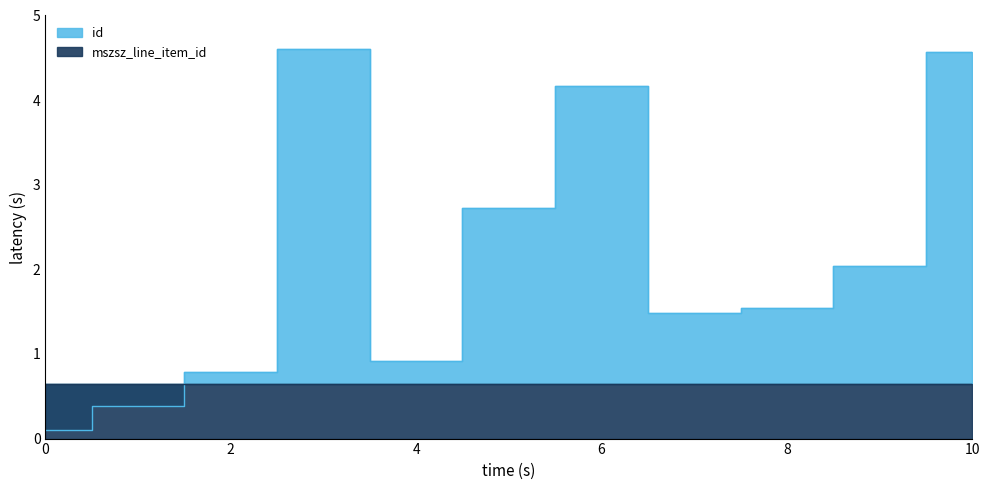

How many categories are shown in the chart?

11